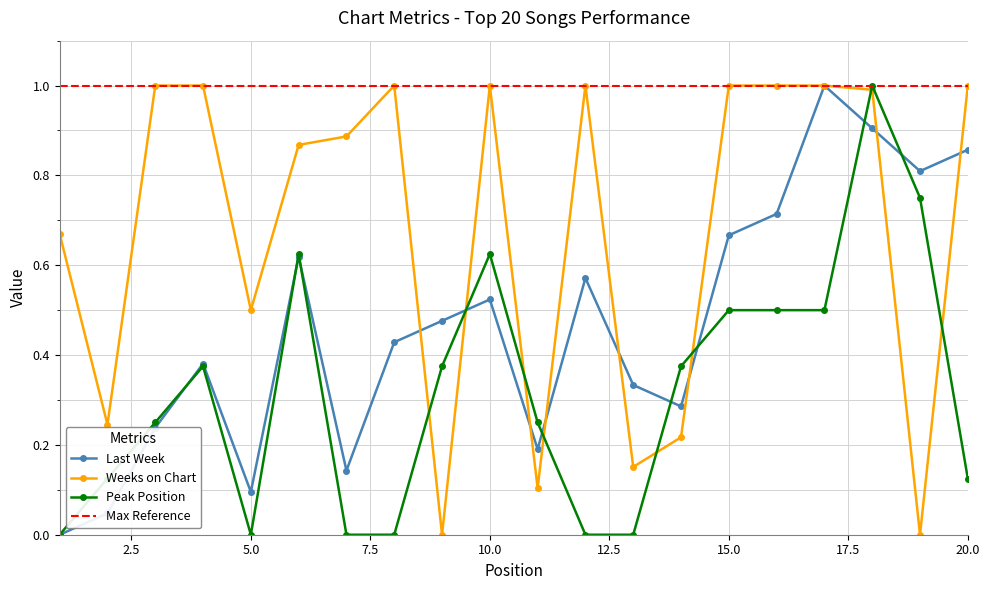

How many Peak Position values are between 0 and 1?

20